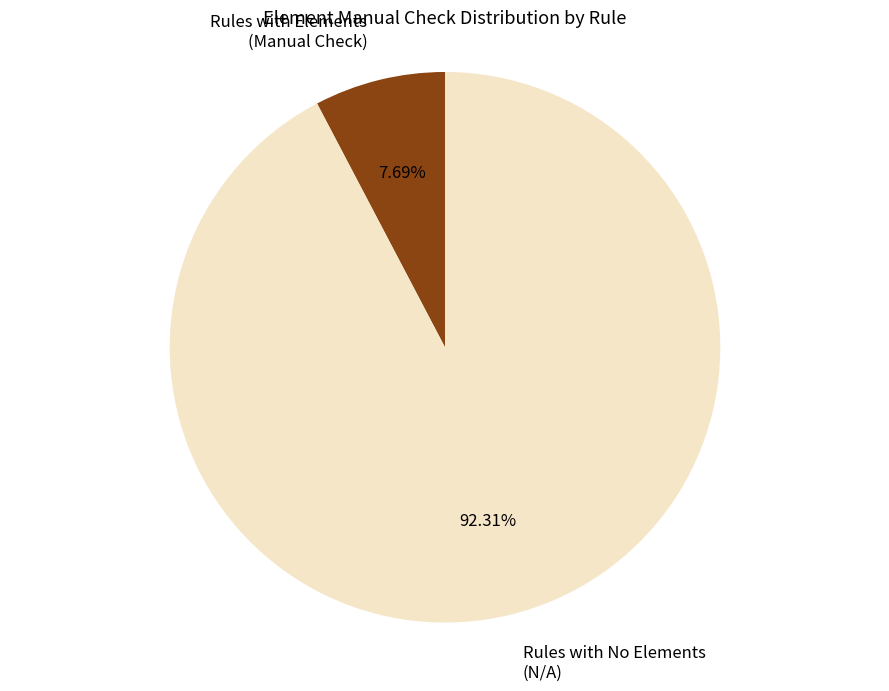

Rank the categories by value from lowest to highest.

Rules with Elements (Manual Check), Rules with No Elements (N/A)